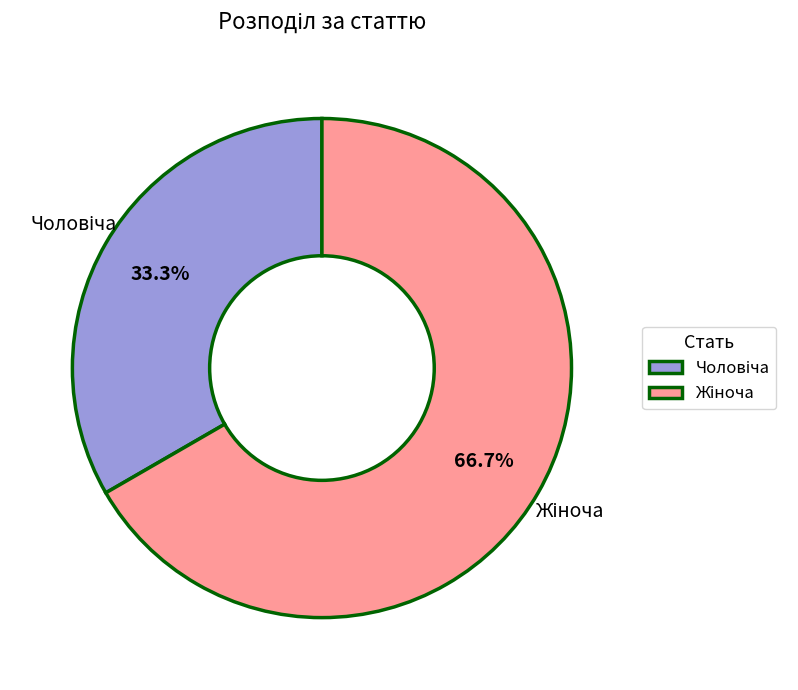

Is there a majority slice in this chart?

Yes